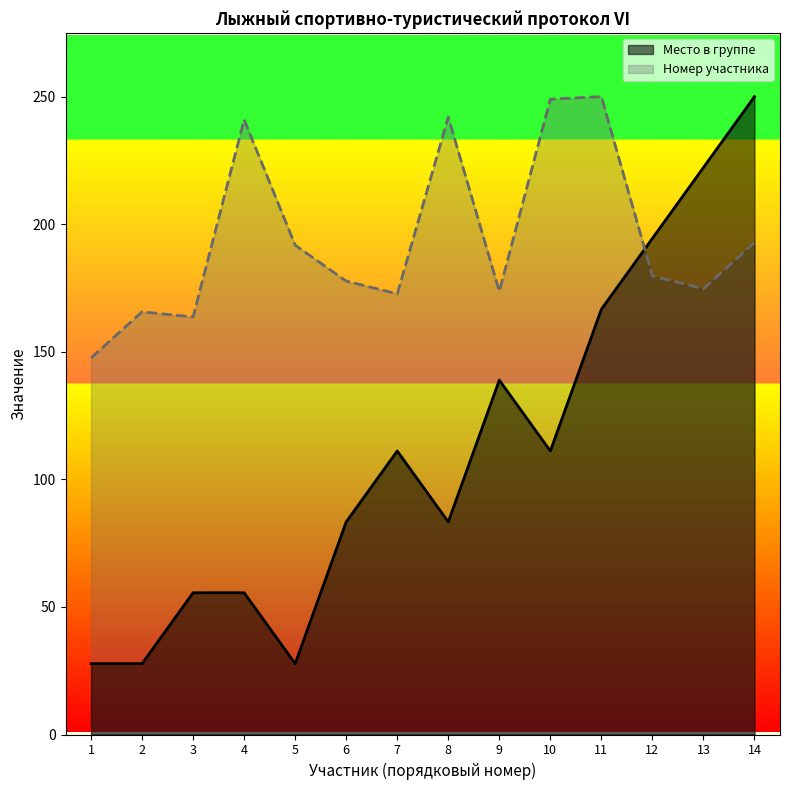

Is it true that Номер участника equals 257.2 at 1?

False